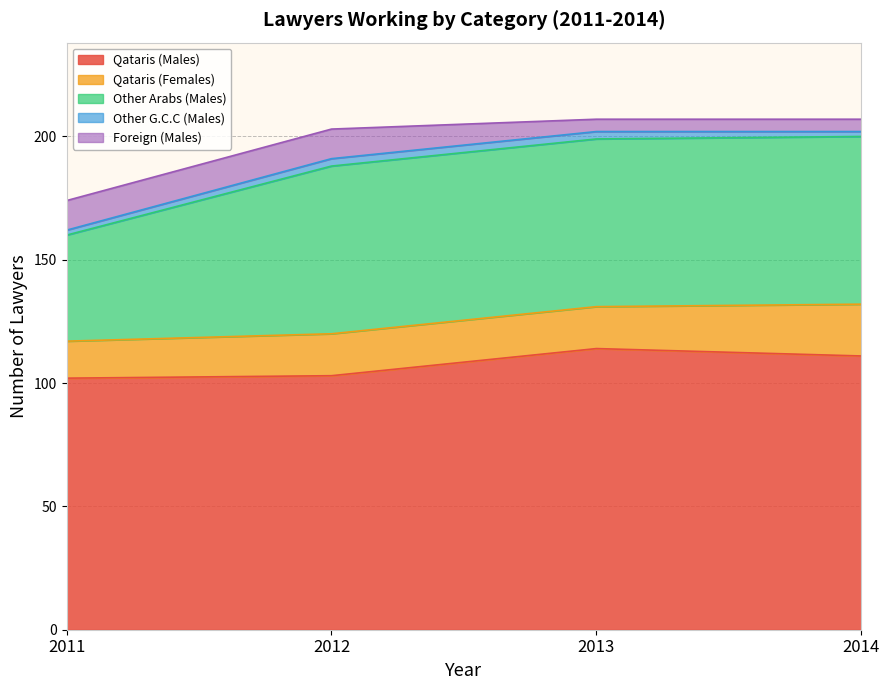

At which label is Qataris (Males) closest to 108?

2014